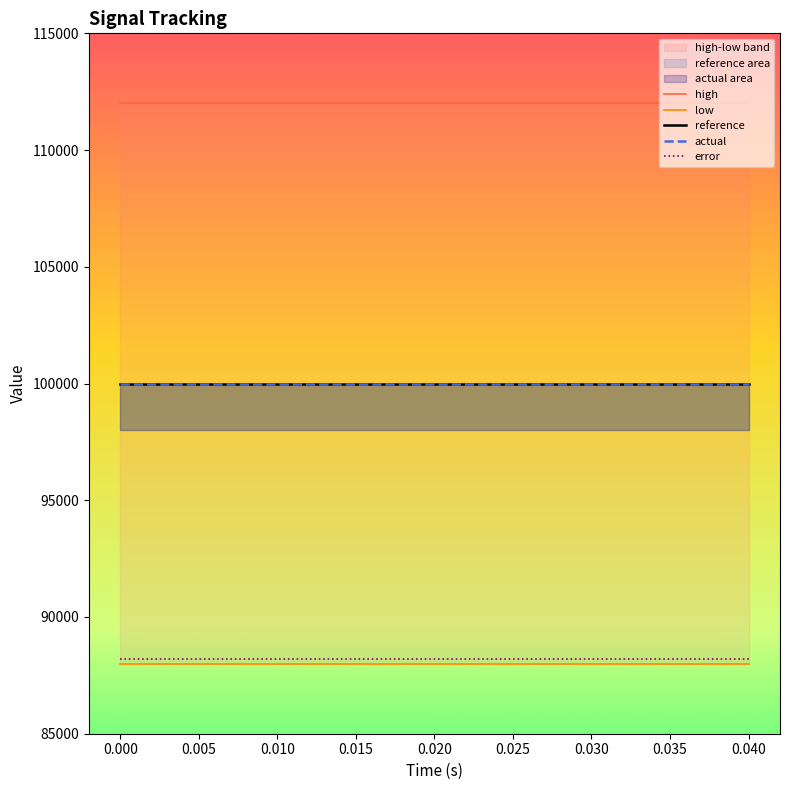

What is the average value of the actual series?

100000.0